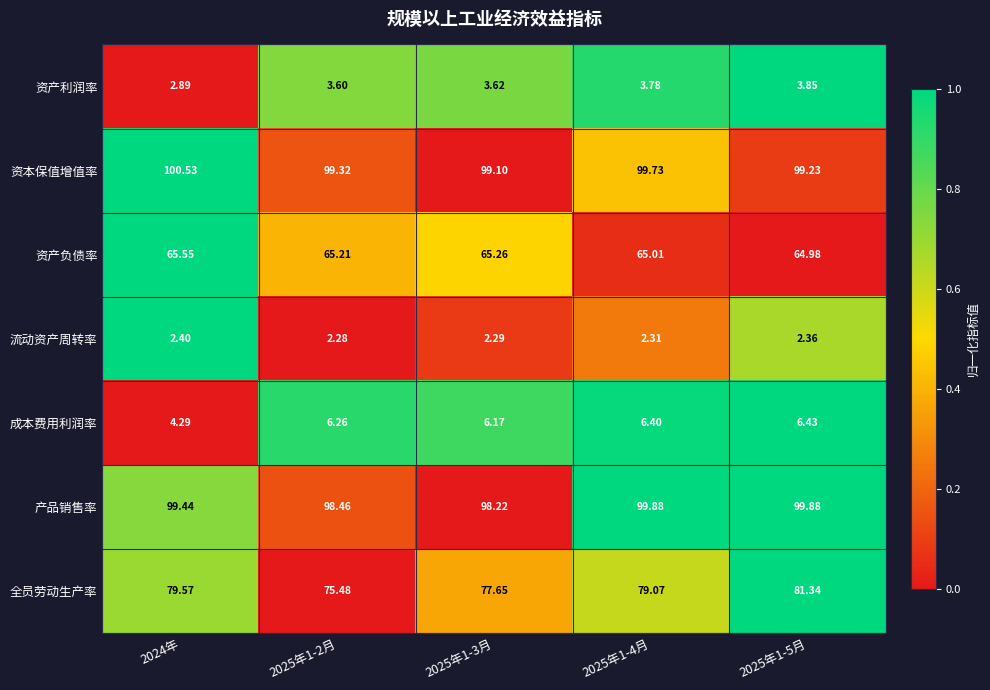

Which series has the largest total across all categories?

资本保值增值率